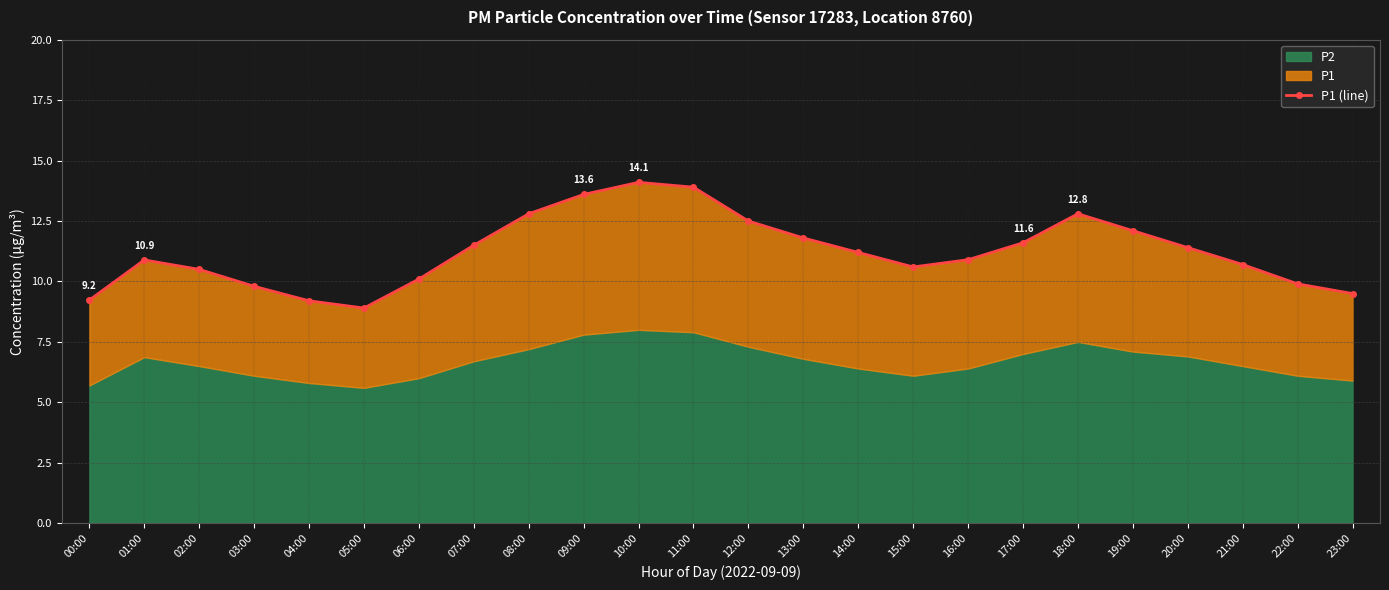

Approximately how many times larger is the value at 02:00 compared to 14:00?

0.9